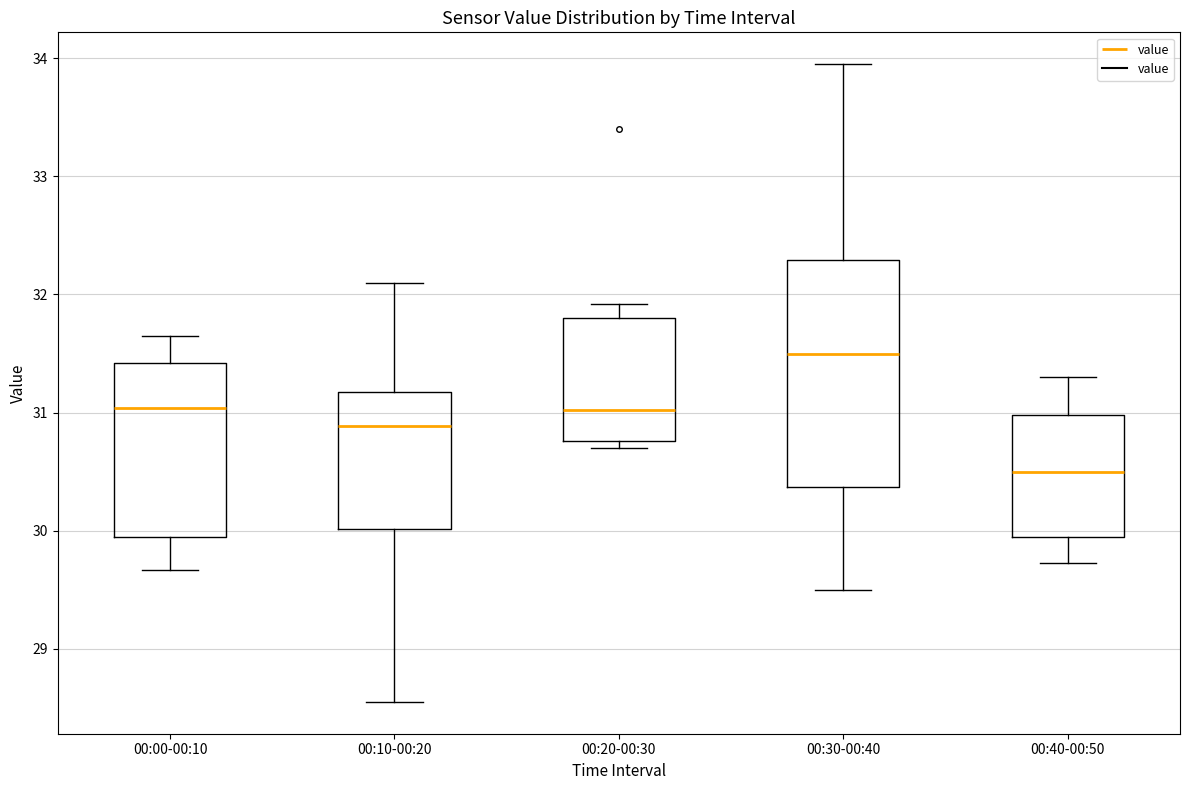

Which box has the highest median line?

00:30-00:40